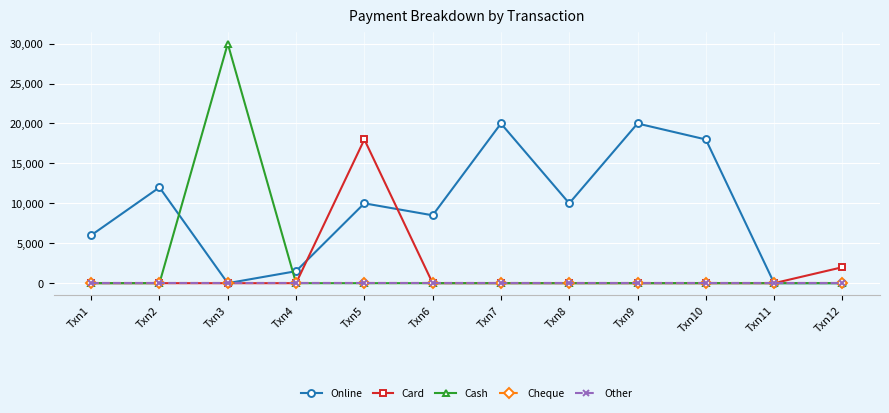

Is this an area chart (filled region under the line)?

No